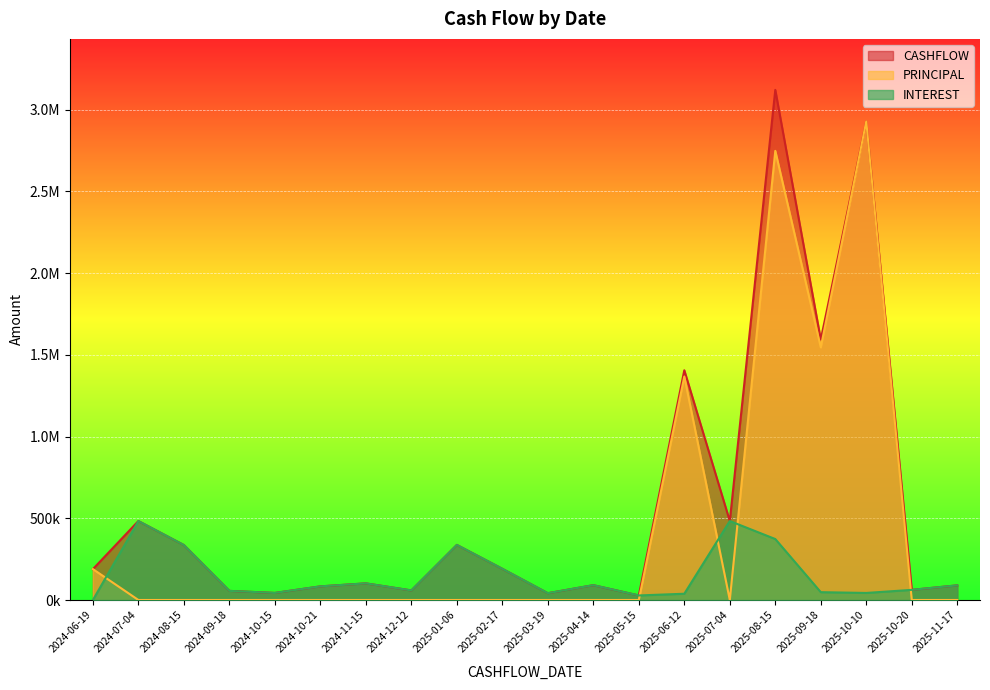

What is the sum of the INTEREST values at 2024-06-19 and 2025-06-12?

38284.6